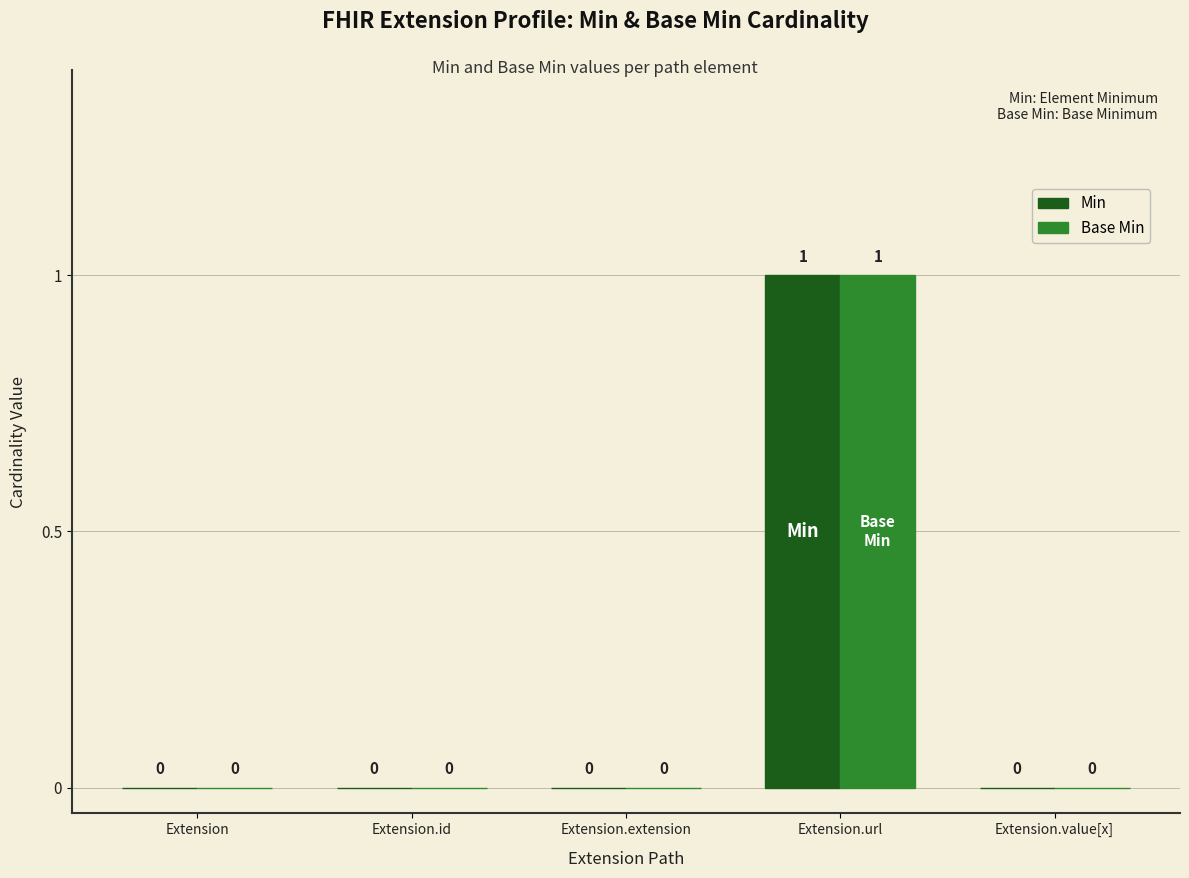

Does the chart contain stacked bars?

No